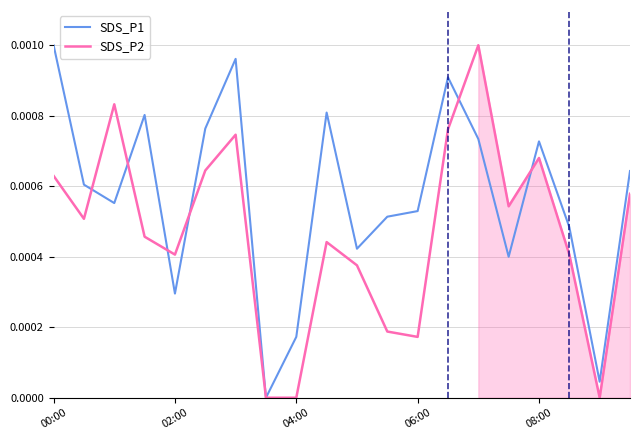

List the series in order of their peak value, highest first.

SDS_P1, SDS_P2